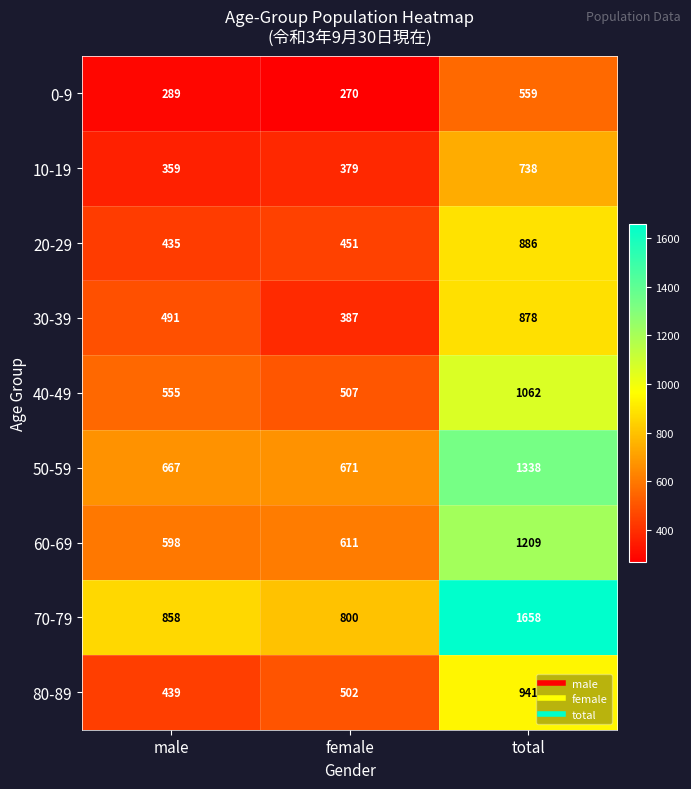

What is the average value of the 50-59 series?

892